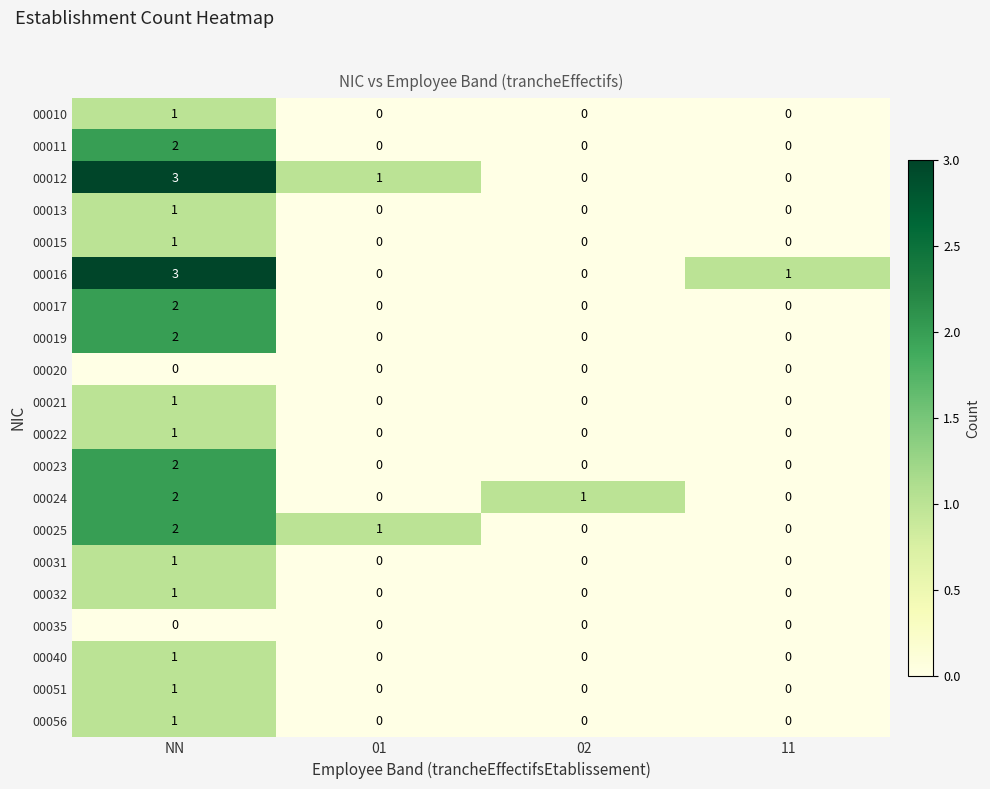

Which series changed the most between NN and 11?

00012